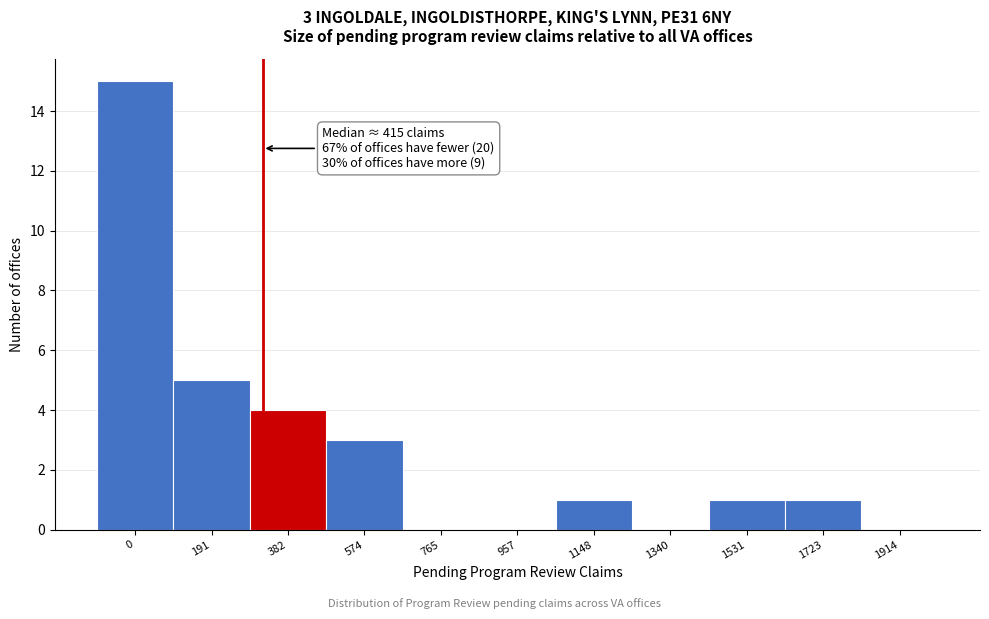

Reading right to left, list all the values displayed in this chart.

1914=0	1723=1	1531=1	1340=0	1148=1	957=0	765=0	574=3	382=4	191=5	0=15